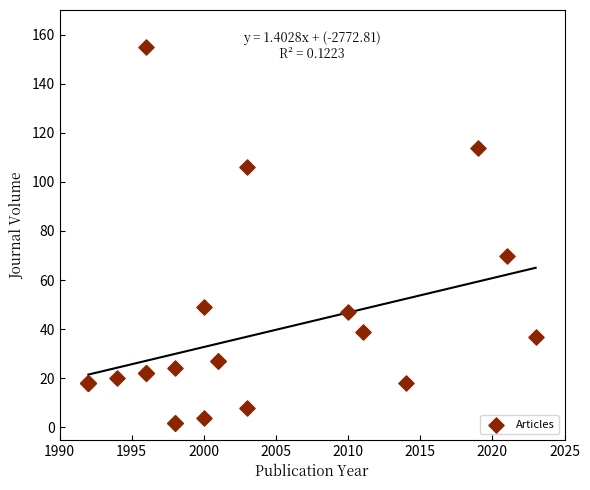

What Y value in the scatter plot is closest to 78?

70